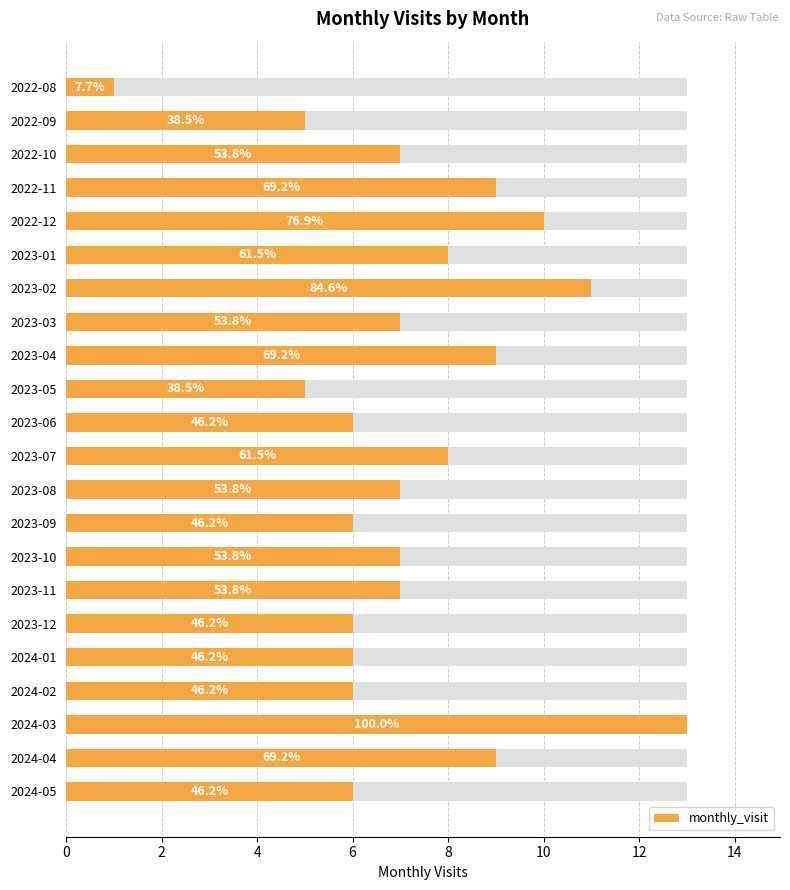

What is the difference between the values at 2022-08 and 2023-01?

7